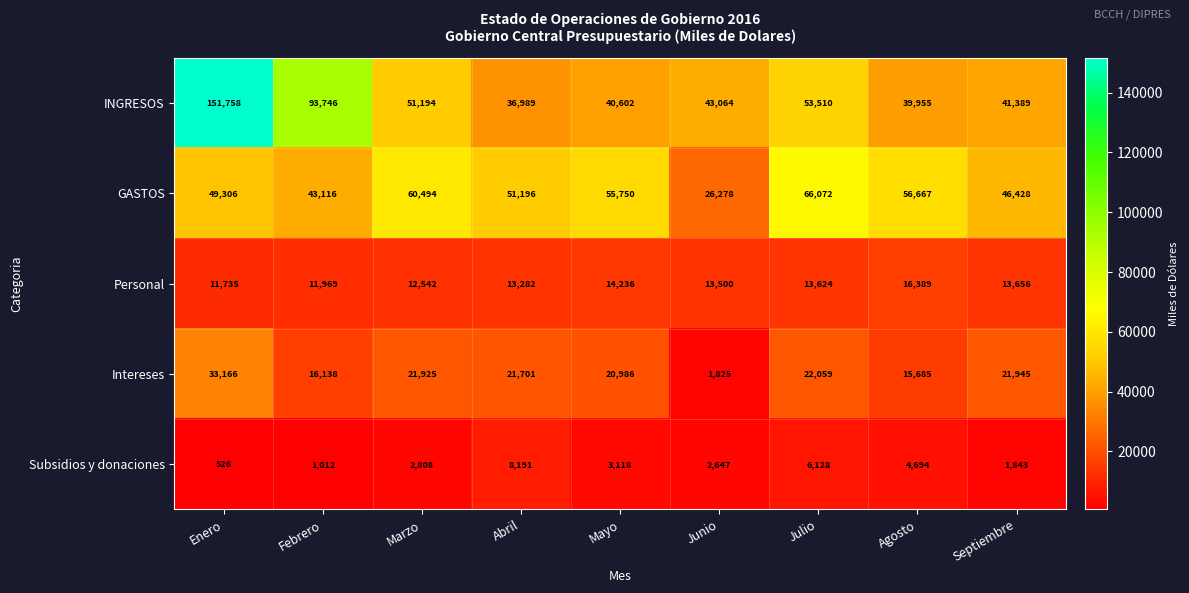

At Junio, list the series in order from smallest to largest.

Intereses, Subsidios y donaciones, Personal, GASTOS, INGRESOS